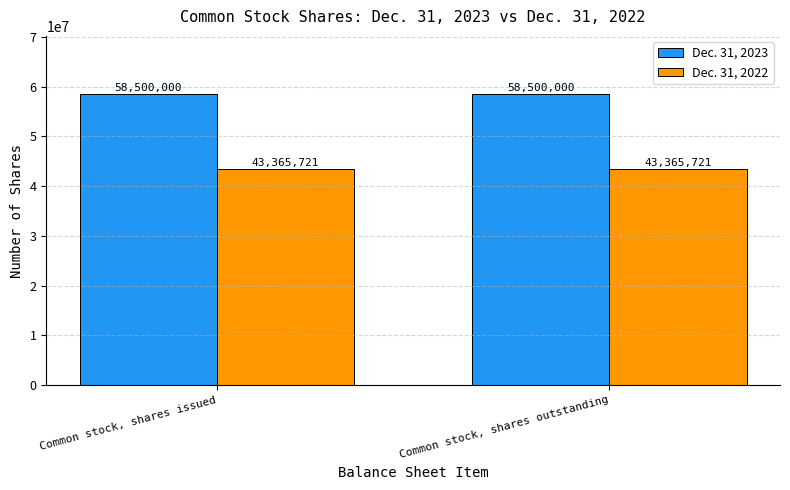

What are all the series names shown in the legend?

Dec. 31, 2023, Dec. 31, 2022